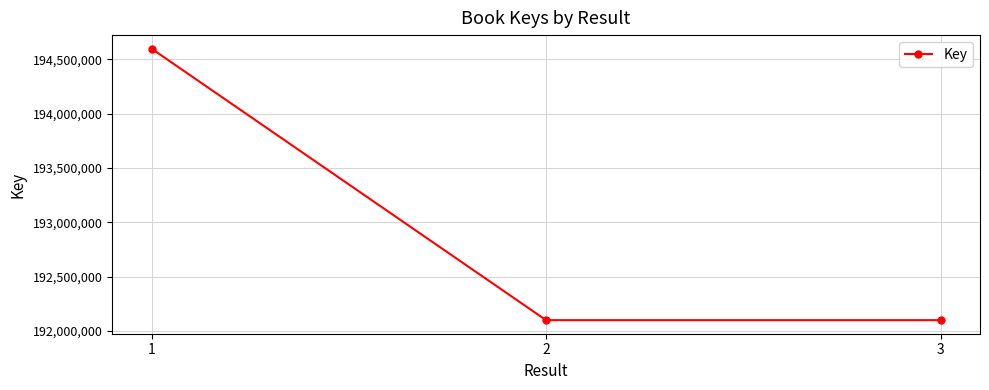

What is the difference between the values at 2 and 3?

55